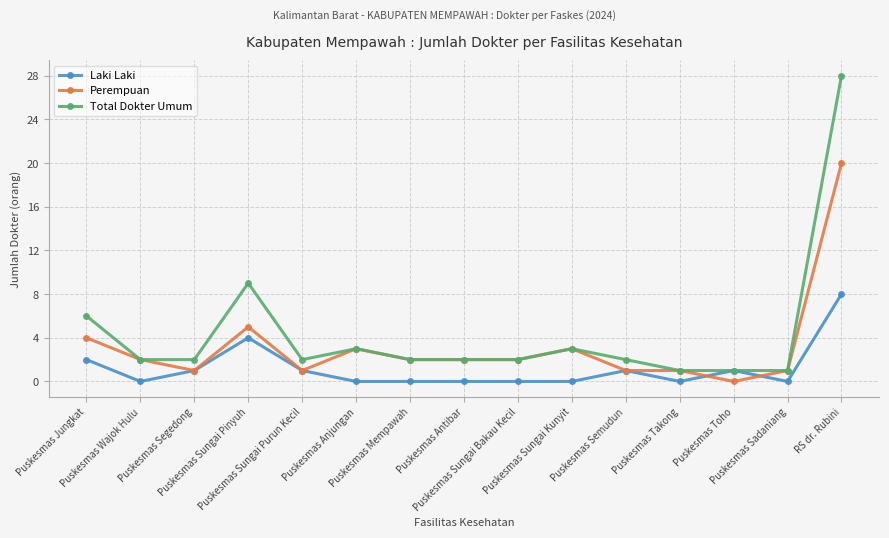

List the series in order of their overall mean, lowest first.

Laki Laki, Perempuan, Total Dokter Umum